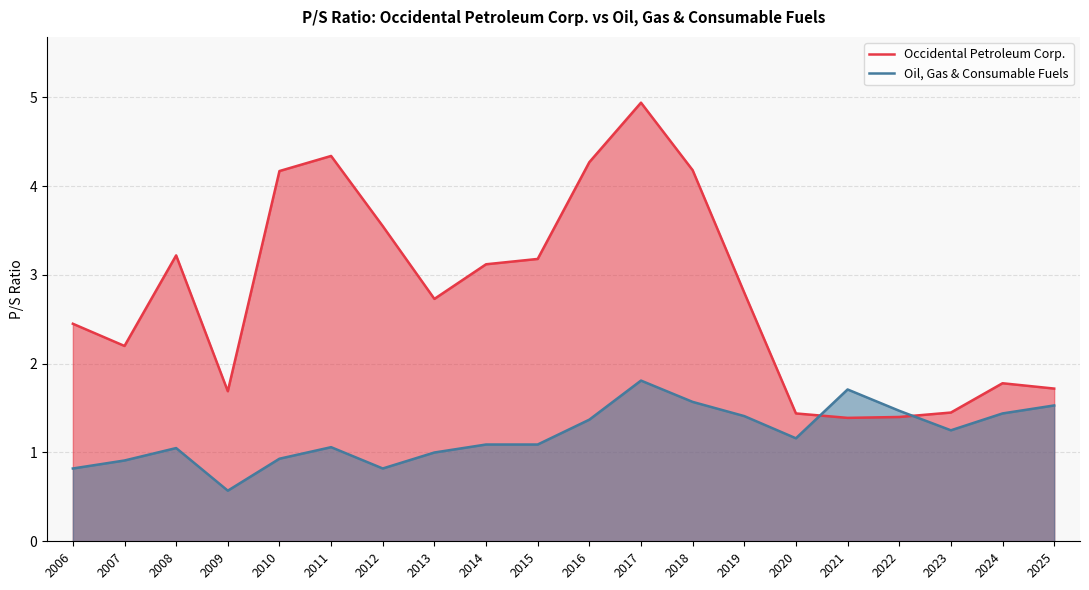

Which series has the largest range (max minus min)?

Occidental Petroleum Corp.